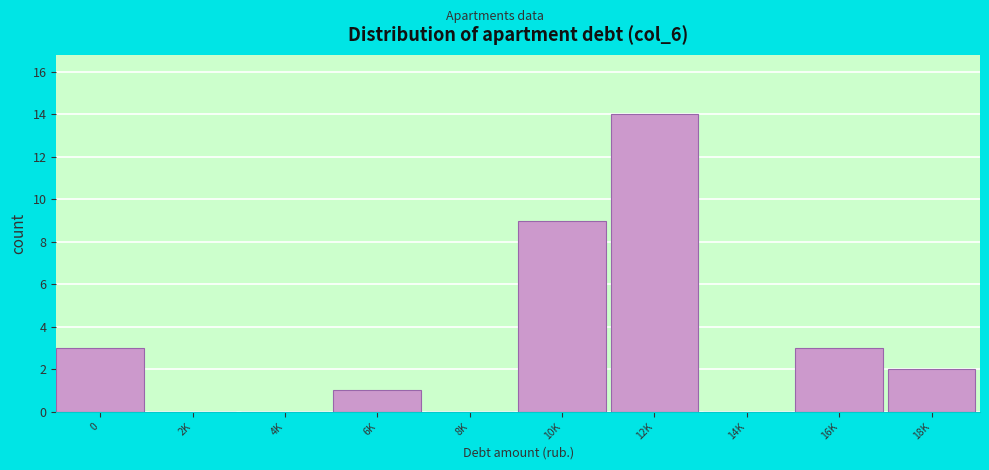

What is the sum of all values?

32